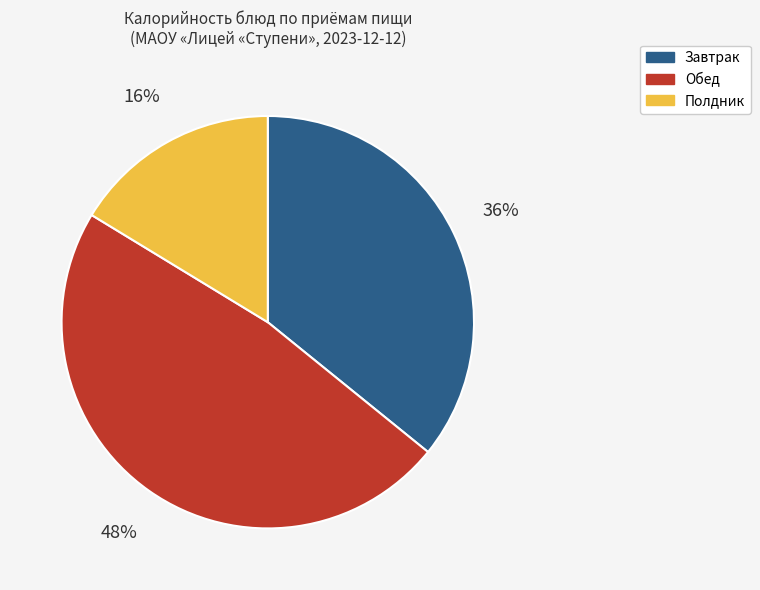

To the nearest percent, what is the average slice percentage?

33%